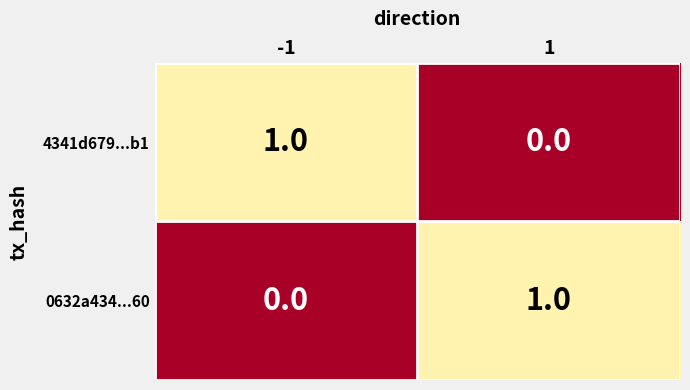

Is it true that 0632a434...60 equals 1 at 1?

True